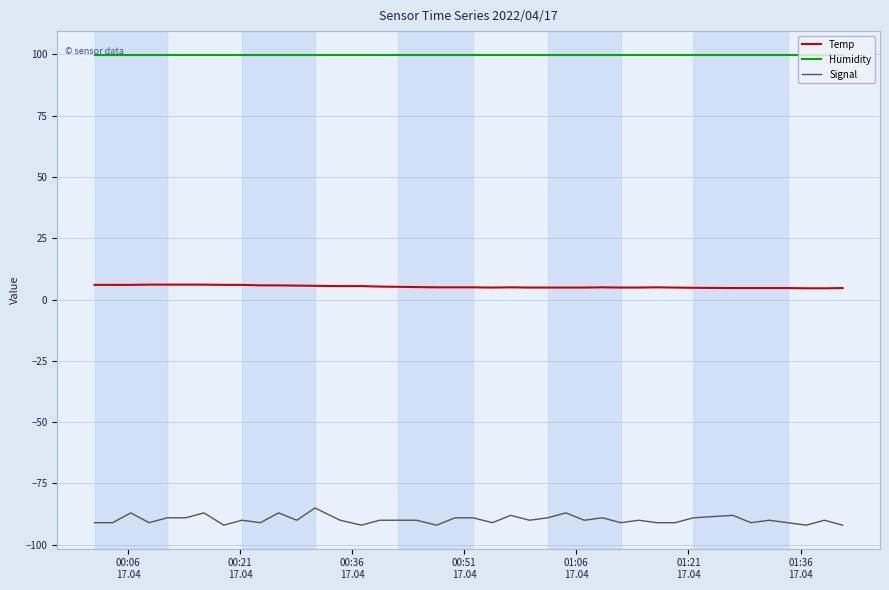

Which series has the largest total across all categories?

Humidity